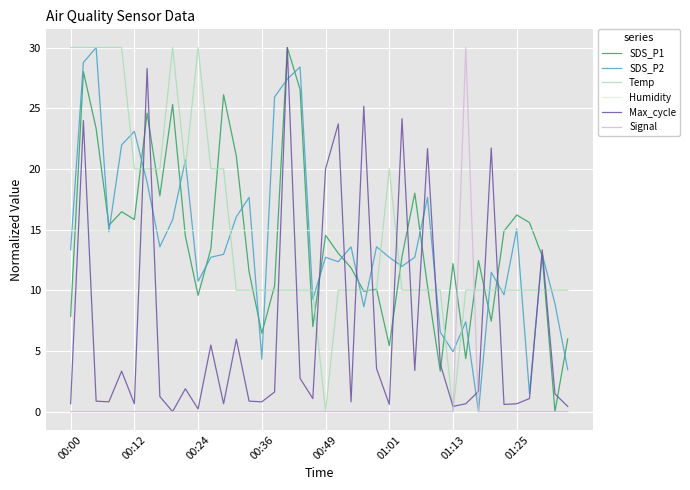

What is the highest value of the Signal series?

30.0